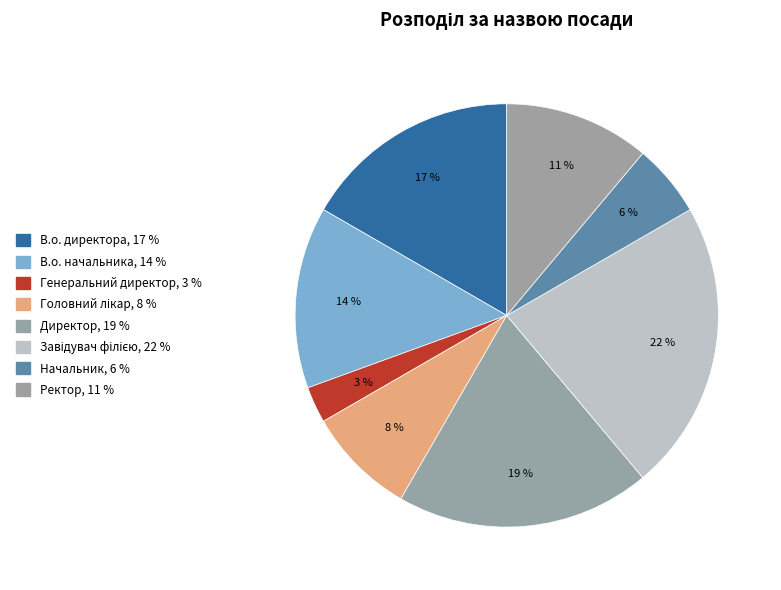

The Завідувач філією slice represents 31% of the pie. True or false?

False